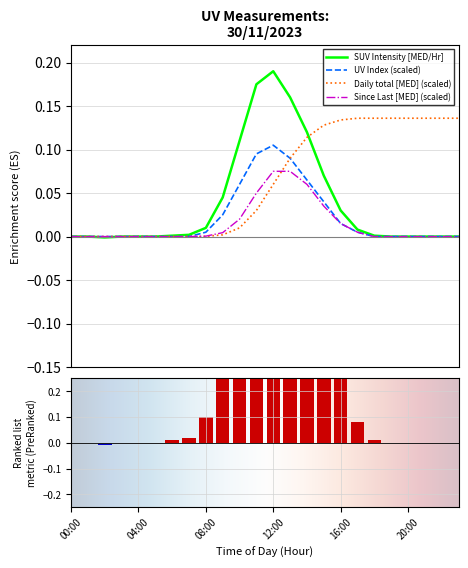

True or false: SUV Intensity [MED/Hr] has a value of 0.0 at 16:00.

False